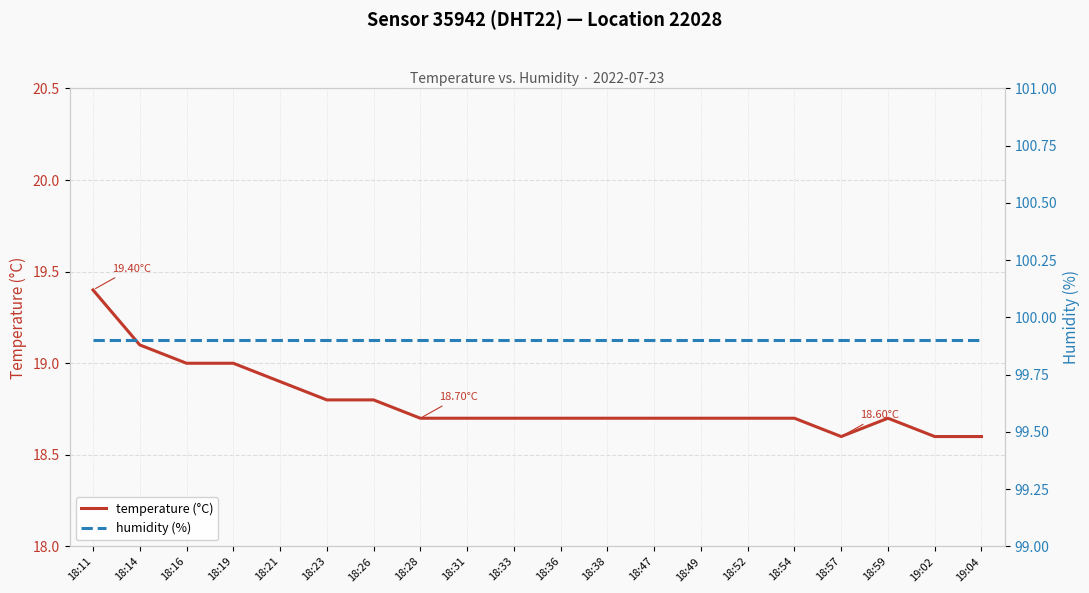

What is the value of the temperature (°C) point at the 7th from the left?

18.8